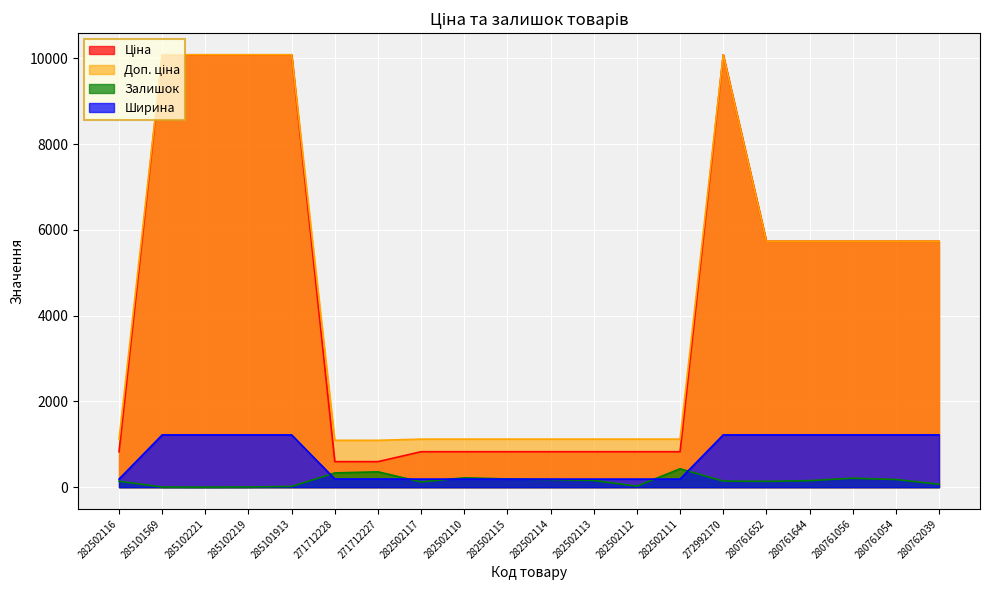

What is the label of the 8th point from the left?

282502117